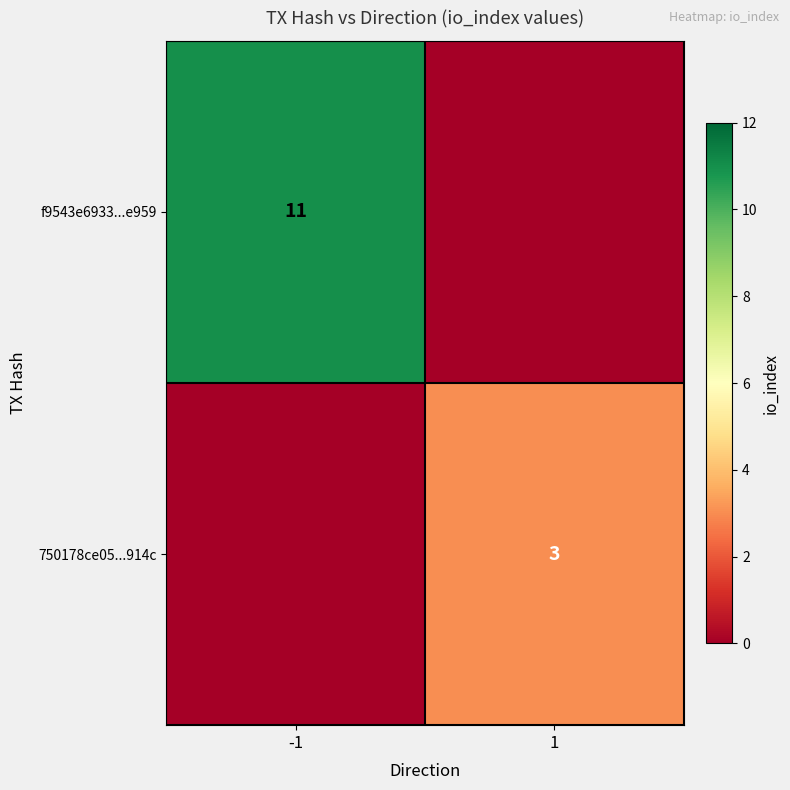

The f9543e6933...e959 series shows 11 at -1. True or false?

True